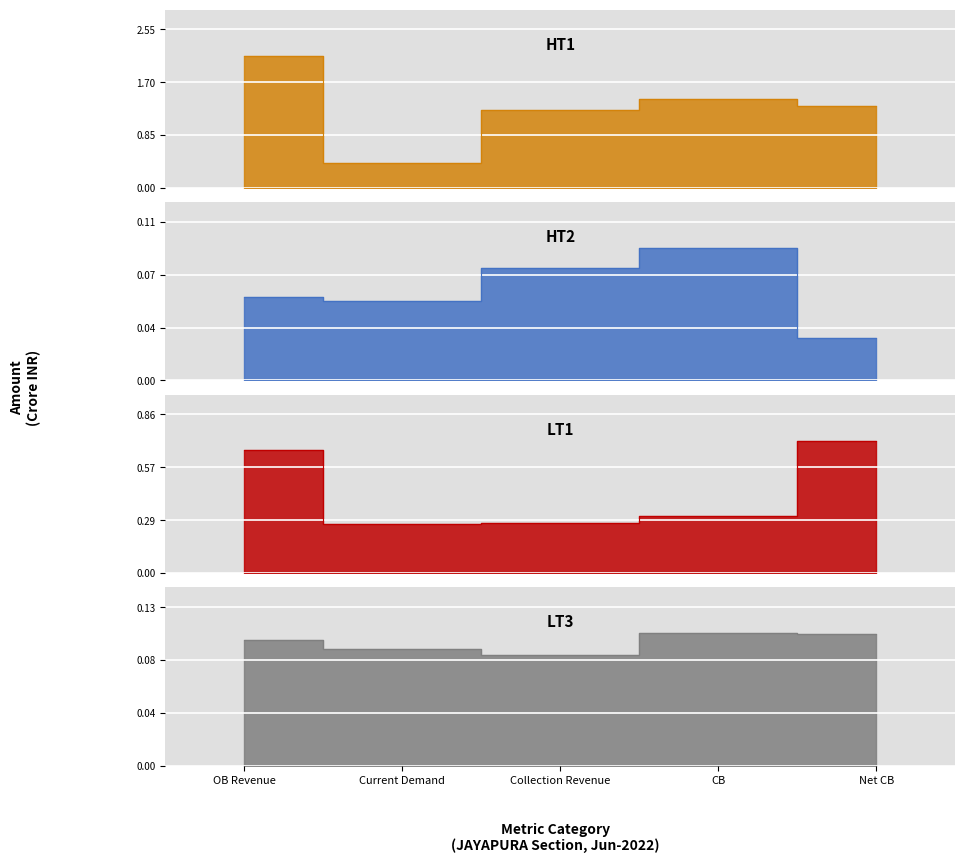

What is the average value of the HT2 series?

0.1